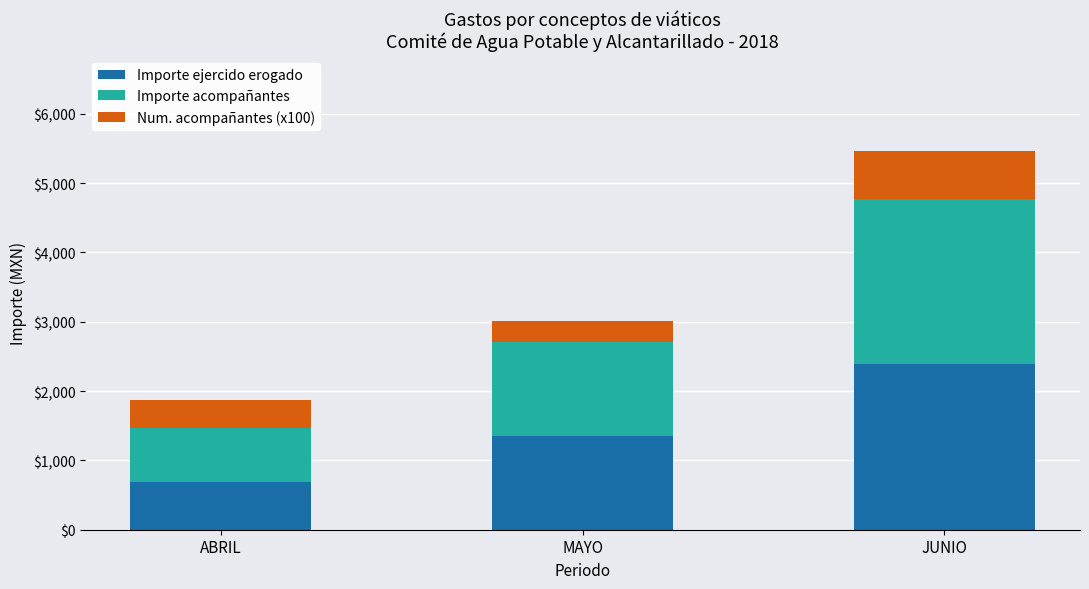

True or false: Importe ejercido erogado has a value of 4035.9 at JUNIO.

False